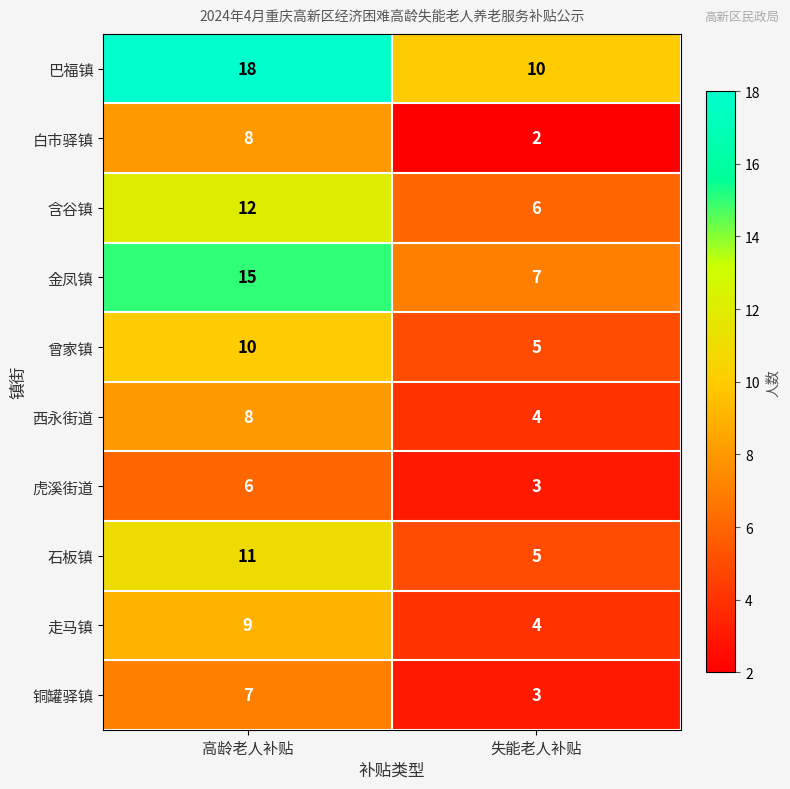

Reading left to right, what are all the values shown in this chart?

巴福镇: 高龄老人补贴=18	失能老人补贴=10
白市驿镇: 高龄老人补贴=8	失能老人补贴=2
含谷镇: 高龄老人补贴=12	失能老人补贴=6
金凤镇: 高龄老人补贴=15	失能老人补贴=7
曾家镇: 高龄老人补贴=10	失能老人补贴=5
西永街道: 高龄老人补贴=8	失能老人补贴=4
虎溪街道: 高龄老人补贴=6	失能老人补贴=3
石板镇: 高龄老人补贴=11	失能老人补贴=5
走马镇: 高龄老人补贴=9	失能老人补贴=4
铜罐驿镇: 高龄老人补贴=7	失能老人补贴=3